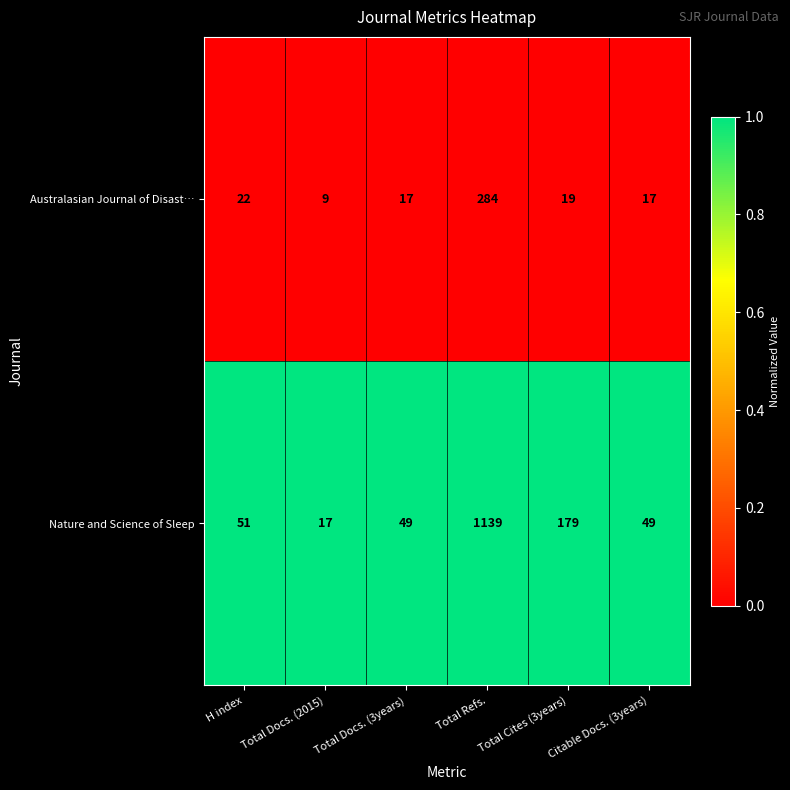

What is the smallest value displayed?

9